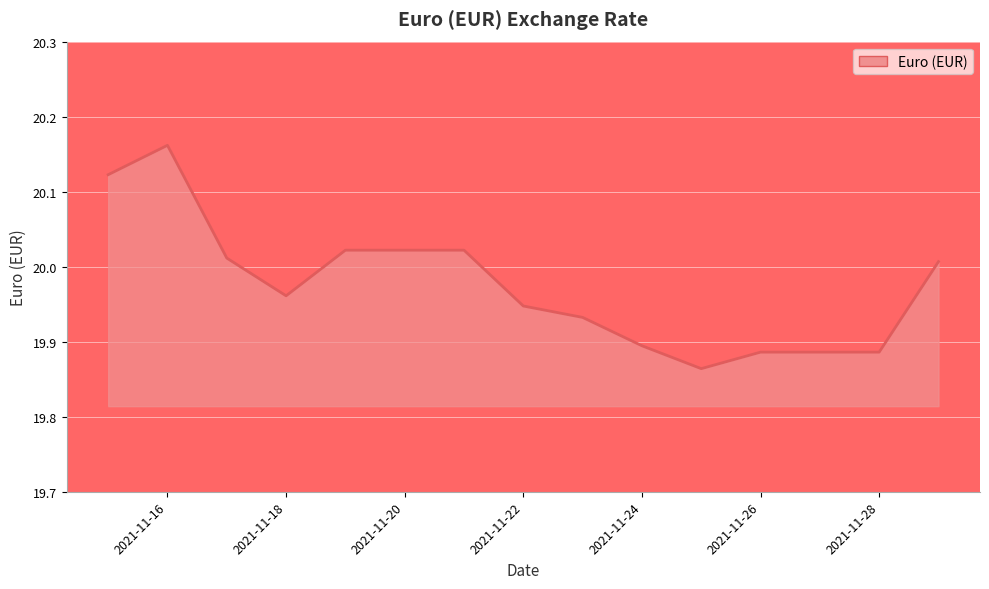

Between 2021-11-28 and 2021-11-16, which is larger?

2021-11-16